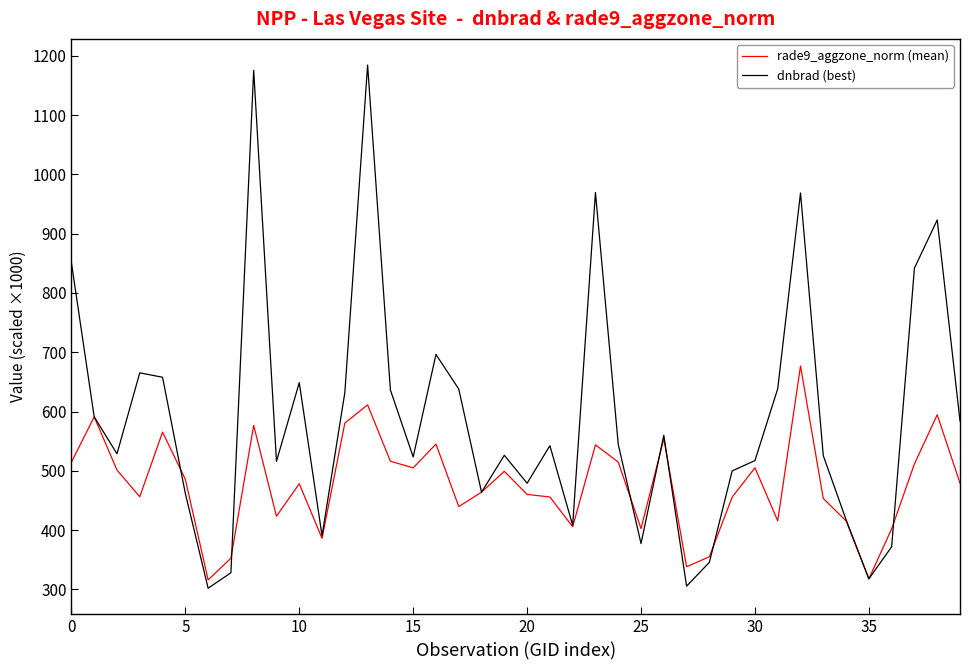

What is the greatest value displayed?

1184.5